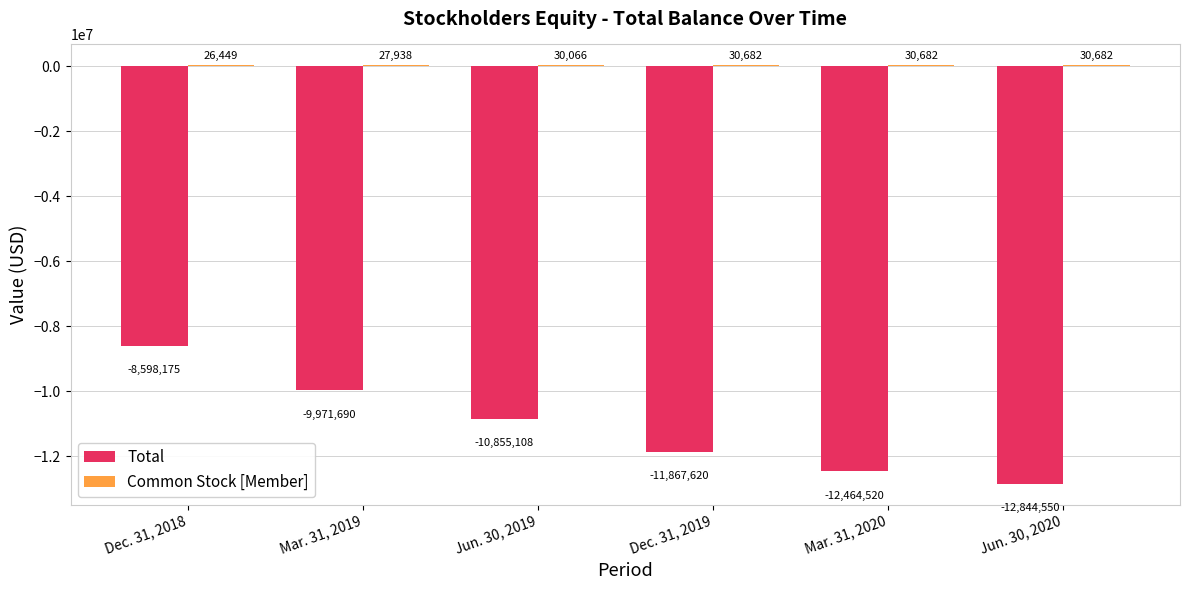

Which series has the widest spread of values?

Total